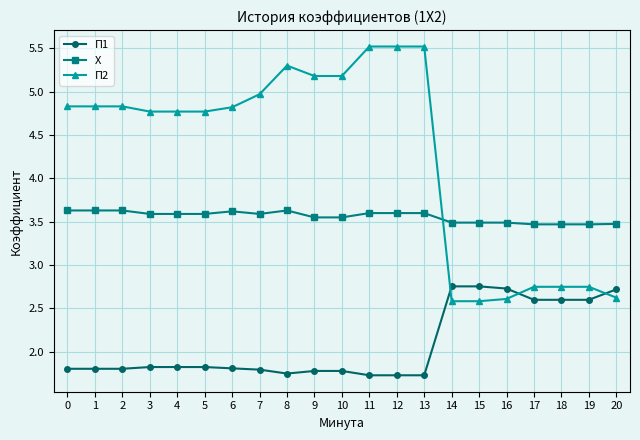

What is the difference between the maximum and second lowest values in the П2 series?

2.9